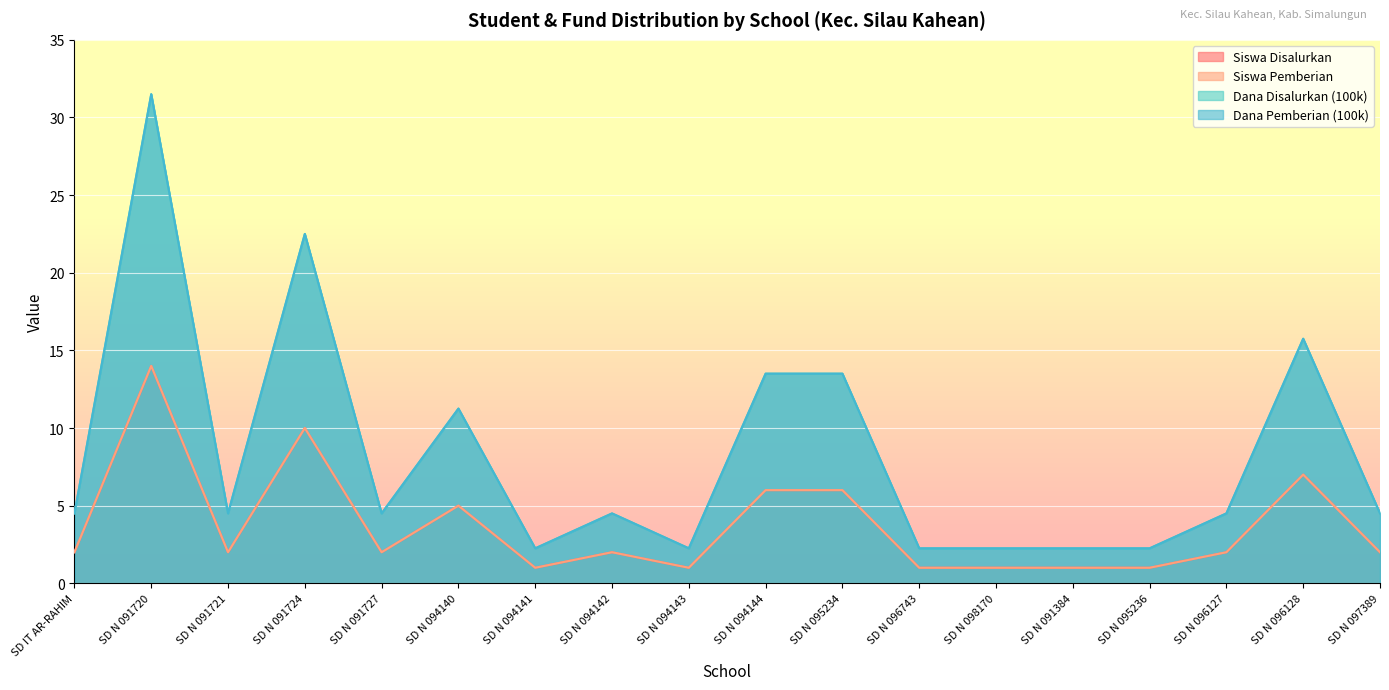

Rank the series at SD N 096127 from highest to lowest value.

Dana Disalurkan (100k), Dana Pemberian (100k), Siswa Disalurkan, Siswa Pemberian